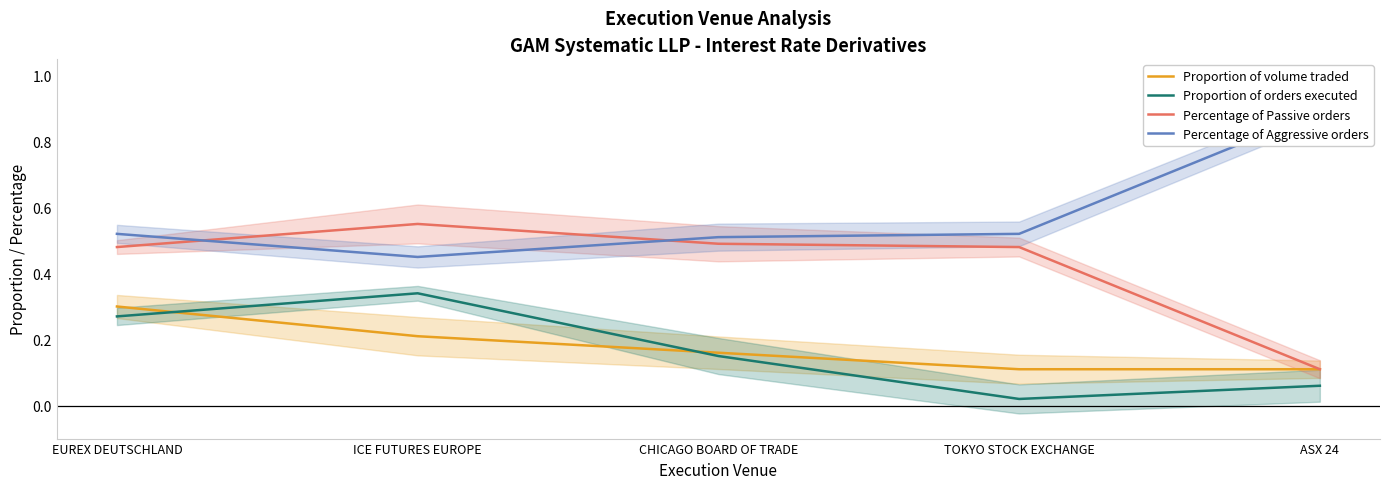

What is the label of the 3rd point from the left?

CHICAGO BOARD OF TRADE